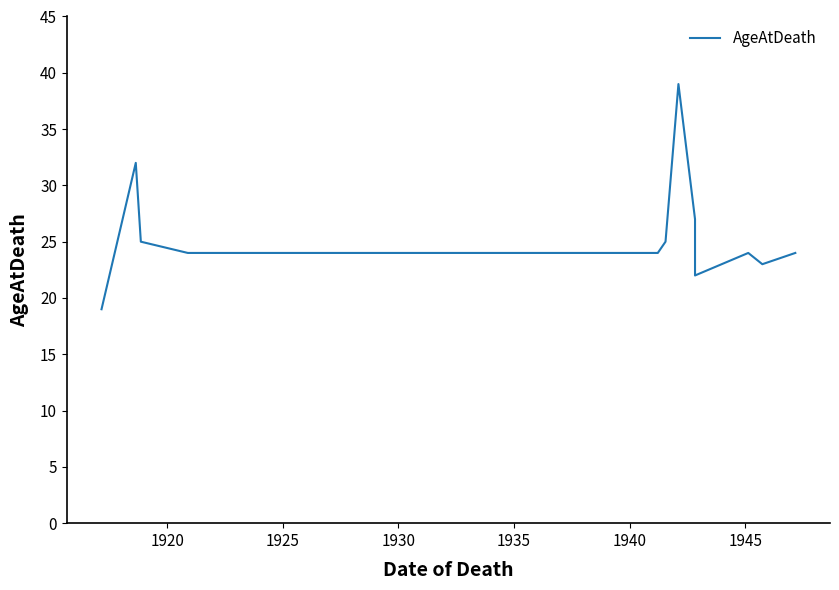

Does the chart display data point markers on the line(s)?

No